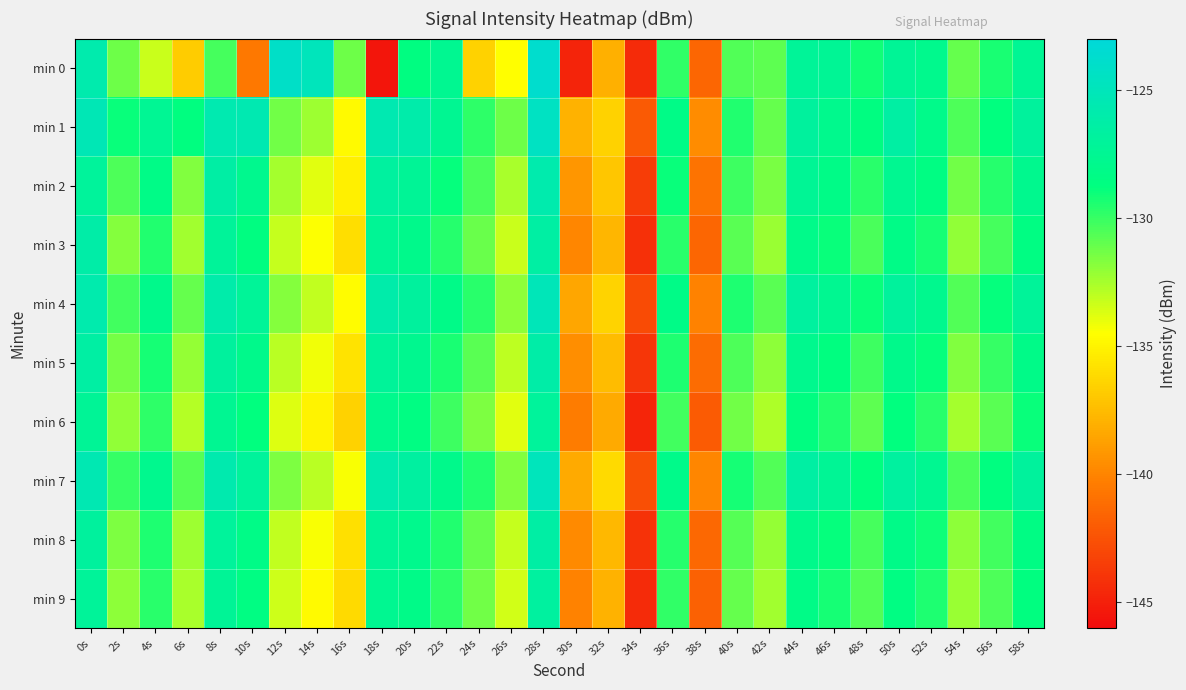

Reading left to right, transcribe all the data shown in this chart.

min 0: 0s=-125.9	2s=-131.2	4s=-133.3	6s=-136.8	8s=-130.3	10s=-140.6	12s=-124.2	14s=-125.0	16s=-131.3	18s=-145.5	20s=-128.7	22s=-127.6	24s=-136.6	26s=-134.5	28s=-123.8	30s=-144.8	32s=-138.0	34s=-144.4	36s=-129.9	38s=-141.4	40s=-130.6	42s=-130.9	44s=-127.2	46s=-127.4	48s=-129.1	50s=-127.3	52s=-127.9	54s=-131.0	56s=-129.3	58s=-127.4
min 1: 0s=-125.3	2s=-129.0	4s=-127.5	6s=-128.7	8s=-125.6	10s=-125.5	12s=-131.3	14s=-132.3	16s=-134.7	18s=-125.6	20s=-126.0	22s=-127.5	24s=-129.8	26s=-131.2	28s=-124.5	30s=-138.0	32s=-136.5	34s=-142.1	36s=-128.3	38s=-139.7	40s=-129.5	42s=-131.0	44s=-126.8	46s=-127.9	48s=-128.6	50s=-126.5	52s=-128.1	54s=-130.5	56s=-128.8	58s=-126.9
min 2: 0s=-127.0	2s=-130.5	4s=-128.3	6s=-131.7	8s=-126.4	10s=-127.8	12s=-132.5	14s=-133.8	16s=-135.2	18s=-126.7	20s=-127.3	22s=-128.9	24s=-130.4	26s=-132.6	28s=-125.8	30s=-139.2	32s=-137.1	34s=-143.5	36s=-129.0	38s=-140.8	40s=-130.1	42s=-131.5	44s=-127.4	46s=-128.3	48s=-129.7	50s=-127.6	52s=-128.5	54s=-131.3	56s=-129.6	58s=-127.8
min 3: 0s=-126.2	2s=-131.8	4s=-129.5	6s=-132.4	8s=-127.1	10s=-128.6	12s=-133.2	14s=-134.5	16s=-136.0	18s=-127.4	20s=-128.0	22s=-129.6	24s=-131.1	26s=-133.3	28s=-126.5	30s=-139.9	32s=-137.8	34s=-144.2	36s=-129.7	38s=-141.5	40s=-130.8	42s=-132.2	44s=-128.1	46s=-129.0	48s=-130.4	50s=-128.3	52s=-129.2	54s=-132.0	56s=-130.3	58s=-128.5
min 4: 0s=-125.8	2s=-130.2	4s=-128.0	6s=-131.0	8s=-126.0	10s=-127.2	12s=-131.8	14s=-133.1	16s=-134.6	18s=-126.0	20s=-126.8	22s=-128.2	24s=-129.7	26s=-131.9	28s=-125.1	30s=-138.5	32s=-136.4	34s=-142.8	36s=-128.3	38s=-140.1	40s=-129.4	42s=-130.8	44s=-126.7	46s=-127.6	48s=-129.0	50s=-126.9	52s=-127.8	54s=-130.6	56s=-128.9	58s=-127.1
min 5: 0s=-126.5	2s=-131.4	4s=-129.2	6s=-132.1	8s=-126.8	10s=-128.0	12s=-132.9	14s=-134.2	16s=-135.7	18s=-127.1	20s=-127.7	22s=-129.3	24s=-130.8	26s=-133.0	28s=-126.2	30s=-139.6	32s=-137.5	34s=-143.9	36s=-129.4	38s=-141.2	40s=-130.5	42s=-131.9	44s=-127.8	46s=-128.7	48s=-130.1	50s=-128.0	52s=-128.9	54s=-131.7	56s=-130.0	58s=-128.2
min 6: 0s=-127.3	2s=-132.0	4s=-129.8	6s=-132.8	8s=-127.5	10s=-128.8	12s=-133.7	14s=-135.0	16s=-136.5	18s=-127.9	20s=-128.5	22s=-130.1	24s=-131.6	26s=-133.8	28s=-127.0	30s=-140.4	32s=-138.3	34s=-144.7	36s=-130.2	38s=-142.0	40s=-131.3	42s=-132.7	44s=-128.6	46s=-129.5	48s=-130.9	50s=-128.8	52s=-129.7	54s=-132.5	56s=-130.8	58s=-129.0
min 7: 0s=-125.5	2s=-130.0	4s=-127.8	6s=-130.7	8s=-125.7	10s=-127.0	12s=-131.6	14s=-132.9	16s=-134.4	18s=-125.8	20s=-126.6	22s=-128.0	24s=-129.5	26s=-131.7	28s=-124.9	30s=-138.3	32s=-136.2	34s=-142.6	36s=-128.1	38s=-139.9	40s=-129.2	42s=-130.6	44s=-126.5	46s=-127.4	48s=-128.8	50s=-126.7	52s=-127.6	54s=-130.4	56s=-128.7	58s=-126.9
min 8: 0s=-126.8	2s=-131.6	4s=-129.4	6s=-132.3	8s=-127.0	10s=-128.3	12s=-133.1	14s=-134.4	16s=-135.9	18s=-127.3	20s=-127.9	22s=-129.5	24s=-131.0	26s=-133.2	28s=-126.4	30s=-139.8	32s=-137.7	34s=-144.1	36s=-129.6	38s=-141.4	40s=-130.7	42s=-132.1	44s=-128.0	46s=-128.9	48s=-130.3	50s=-128.2	52s=-129.1	54s=-131.9	56s=-130.2	58s=-128.4
min 9: 0s=-127.1	2s=-131.9	4s=-129.7	6s=-132.6	8s=-127.3	10s=-128.5	12s=-133.4	14s=-134.7	16s=-136.2	18s=-127.6	20s=-128.2	22s=-129.8	24s=-131.3	26s=-133.5	28s=-126.7	30s=-140.1	32s=-138.0	34s=-144.4	36s=-129.9	38s=-141.7	40s=-131.0	42s=-132.4	44s=-128.3	46s=-129.2	48s=-130.6	50s=-128.5	52s=-129.4	54s=-132.2	56s=-130.5	58s=-128.7